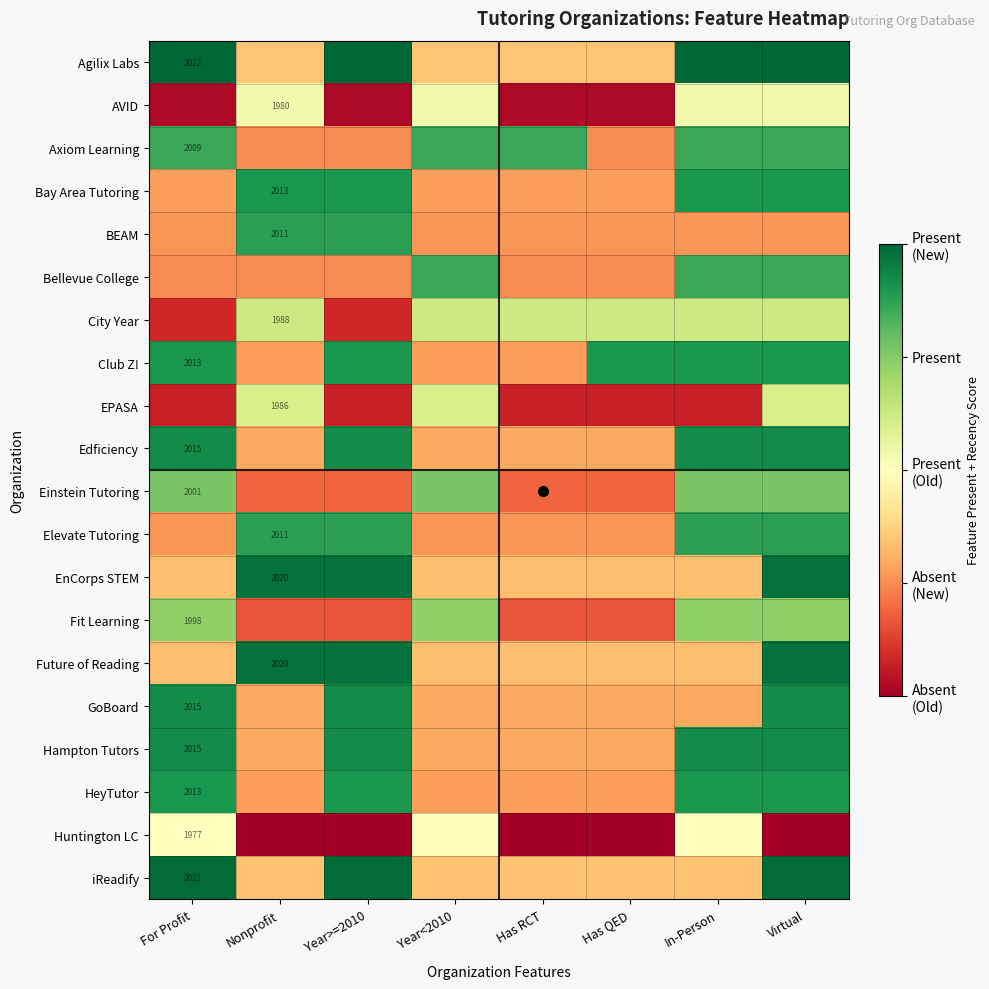

How many series are shown in this chart?

20